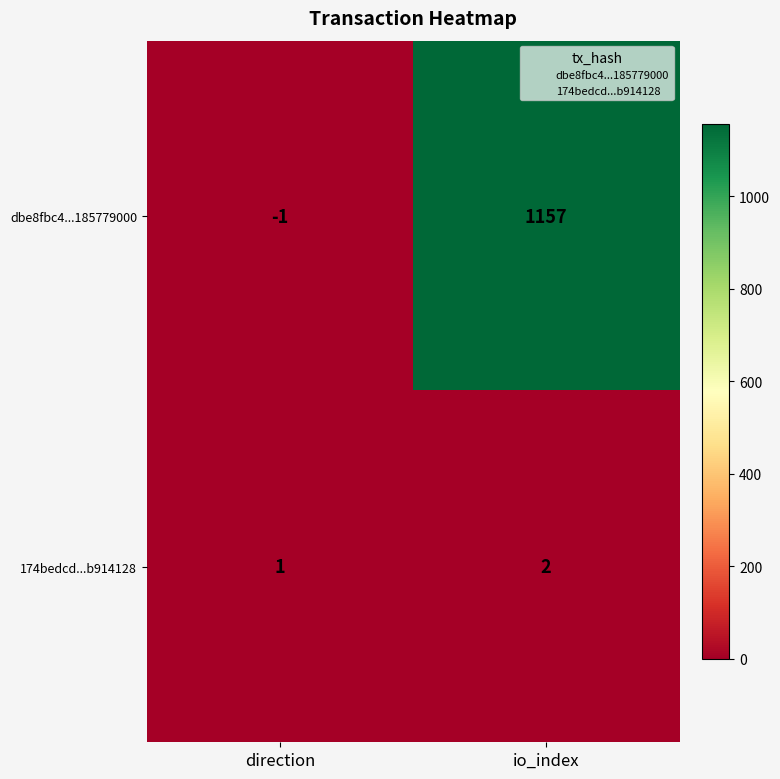

What is the average value of the dbe8fbc4...185779000 series?

578